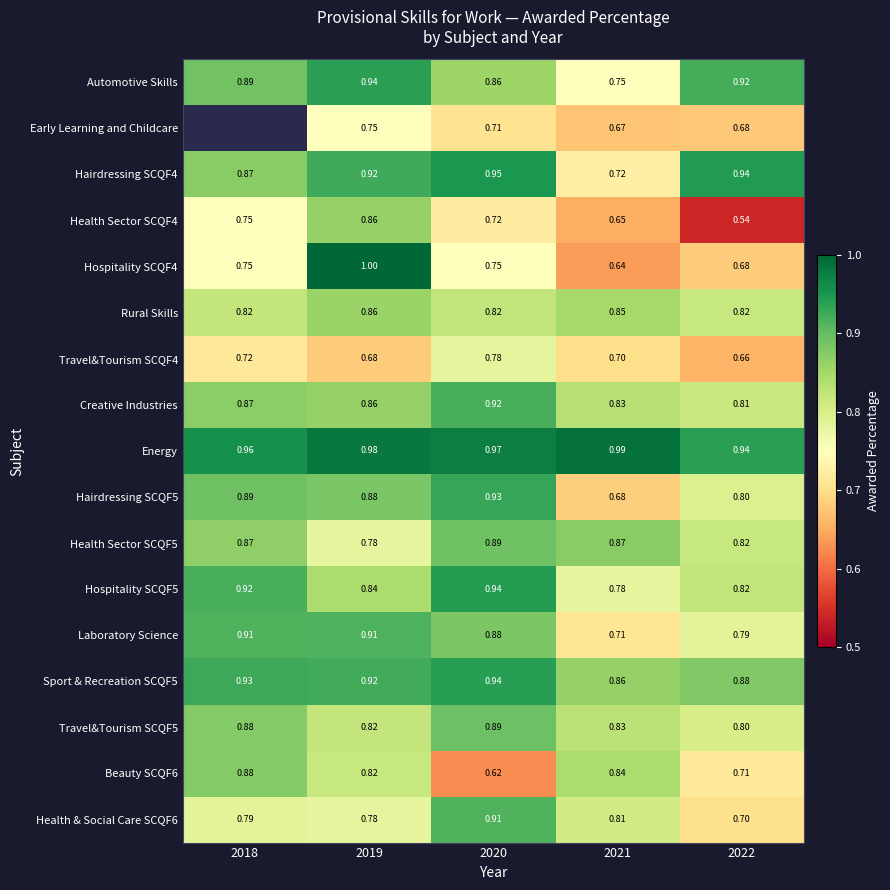

What is the average value of the Hairdressing SCQF4 series?

0.9